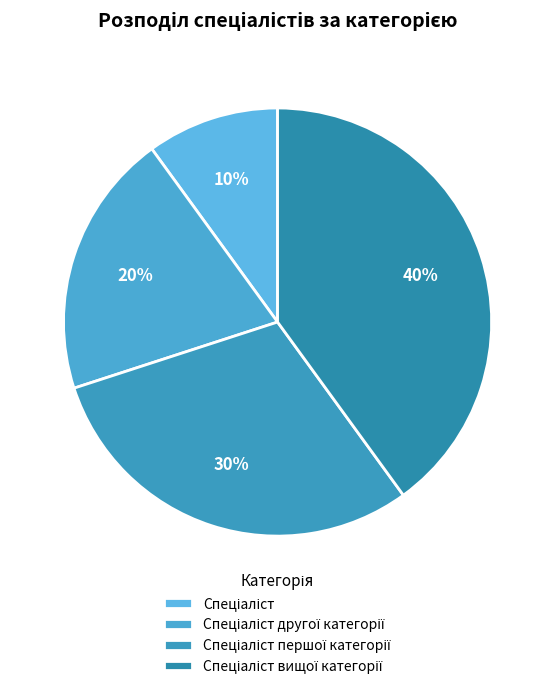

To the nearest percent, what is the combined percentage of Спеціаліст другої категорії and Спеціаліст?

30%